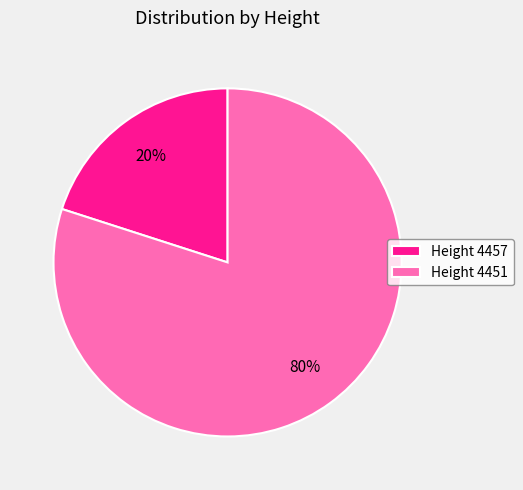

How many segments does this pie chart have?

2